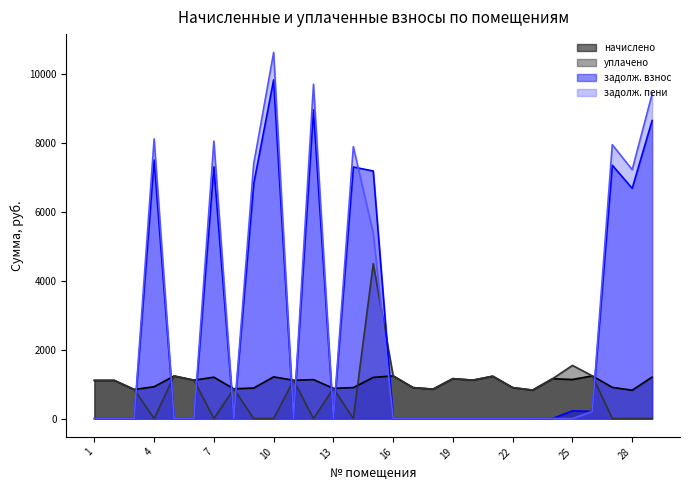

At how many categories does at least one series exceed 2655?

10